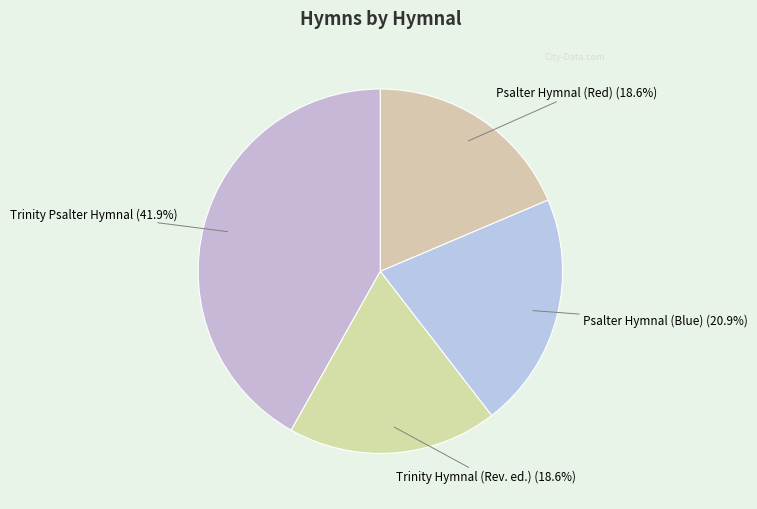

Rank the categories by value from lowest to highest.

Trinity Hymnal (Rev. ed.), Psalter Hymnal (Red), Psalter Hymnal (Blue), Trinity Psalter Hymnal